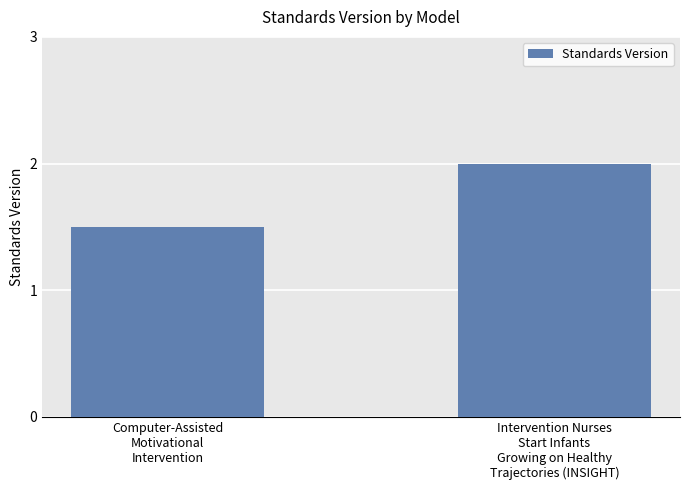

Count the number of data series in this chart.

1